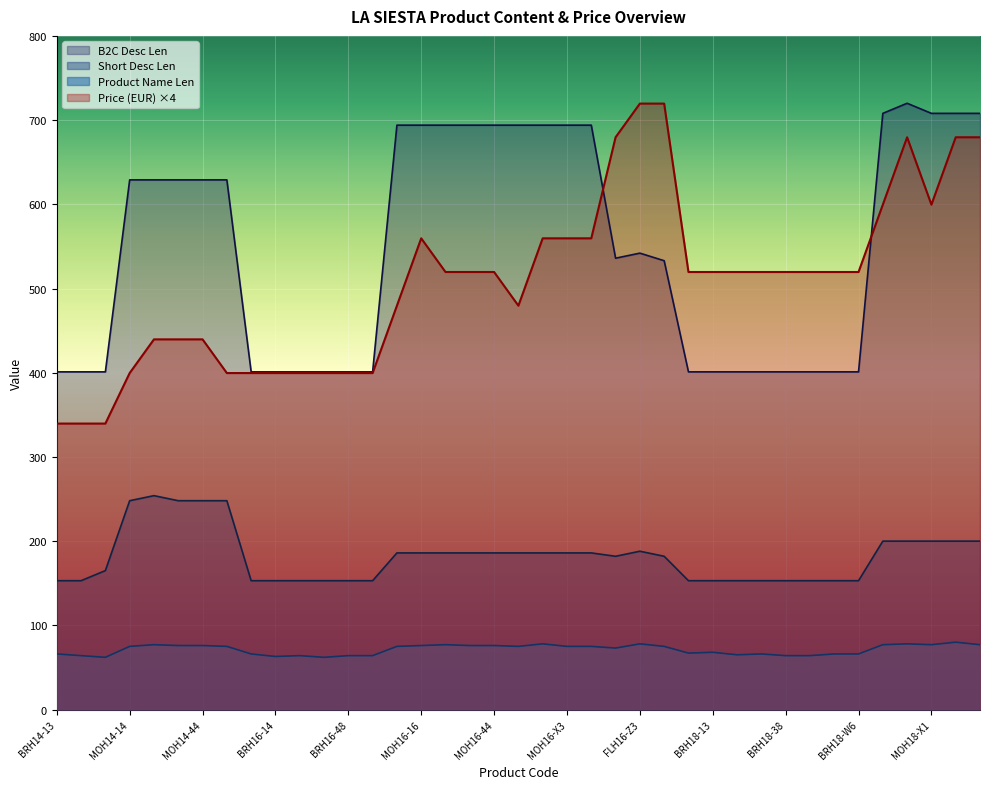

Reading right to left, transcribe all the data shown in this chart.

Product Name Len: 77.0	80.0	77.0	78.0	77.0	66.0	66.0	64.0	64.0	66.0	65.0	68.0	67.0	75.0	78.0	73.0	75.0	75.0	78.0	75.0	76.0	76.0	77.0	76.0	75.0	64.0	64.0	62.0	64.0	63.0	66.0	75.0	76.0	76.0	77.0	75.0	62.0	64.0	66.0
Short Desc Len: 200.0	200.0	200.0	200.0	200.0	153.0	153.0	153.0	153.0	153.0	153.0	153.0	153.0	182.0	188.0	182.0	186.0	186.0	186.0	186.0	186.0	186.0	186.0	186.0	186.0	153.0	153.0	153.0	153.0	153.0	153.0	248.0	248.0	248.0	254.0	248.0	165.0	153.0	153.0
B2C Desc Len: 708.0	708.0	708.0	720.0	708.0	401.0	401.0	401.0	401.0	401.0	401.0	401.0	401.0	533.0	542.0	536.0	694.0	694.0	694.0	694.0	694.0	694.0	694.0	694.0	694.0	401.0	401.0	401.0	401.0	401.0	401.0	629.0	629.0	629.0	629.0	629.0	401.0	401.0	401.0
Recommended Retail Price (EUR): 679.6	679.6	599.6	679.6	599.6	519.6	519.6	519.6	519.6	519.6	519.6	519.6	519.6	719.6	719.6	679.6	559.6	559.6	559.6	479.6	519.6	519.6	519.6	559.6	479.6	399.6	399.6	399.6	399.6	399.6	399.6	399.6	439.6	439.6	439.6	399.6	339.6	339.6	339.6